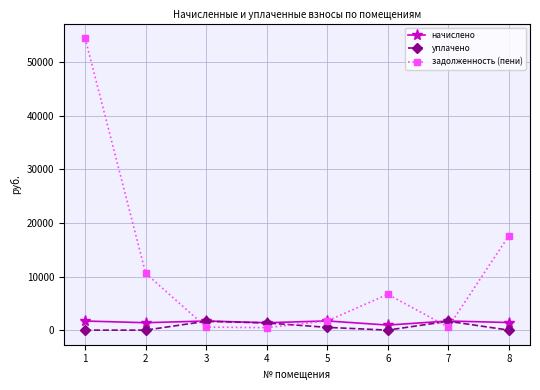

True or false: уплачено has more than 1 interior local peaks.

True